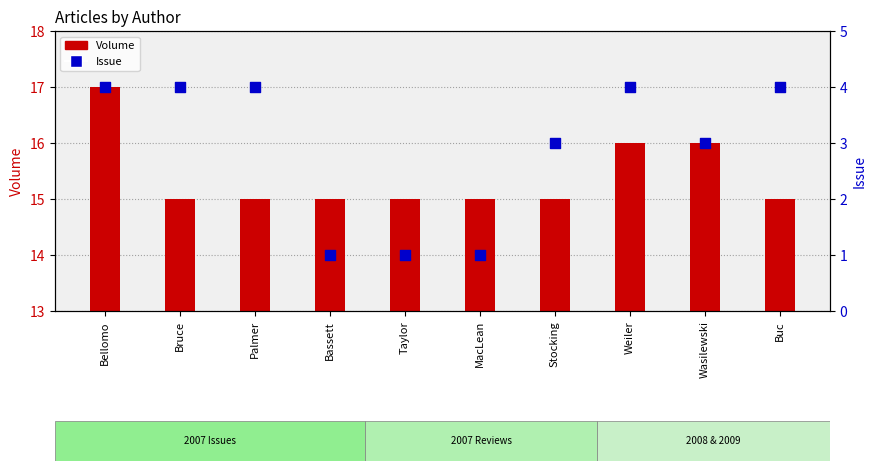

What are all the series names shown in the legend?

Volume, Issue